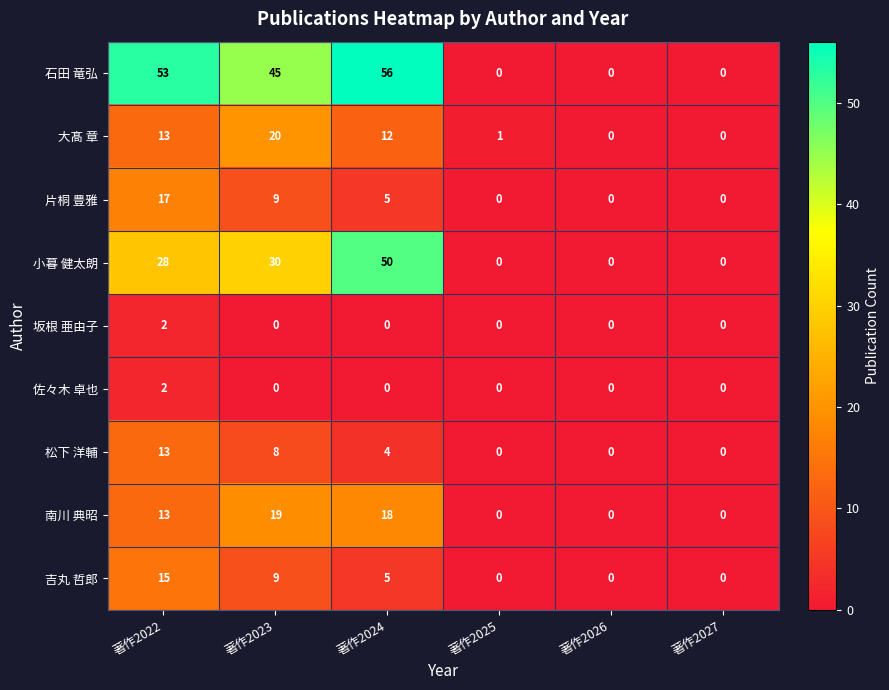

Which label corresponds to the largest value in the chart?

著作2024